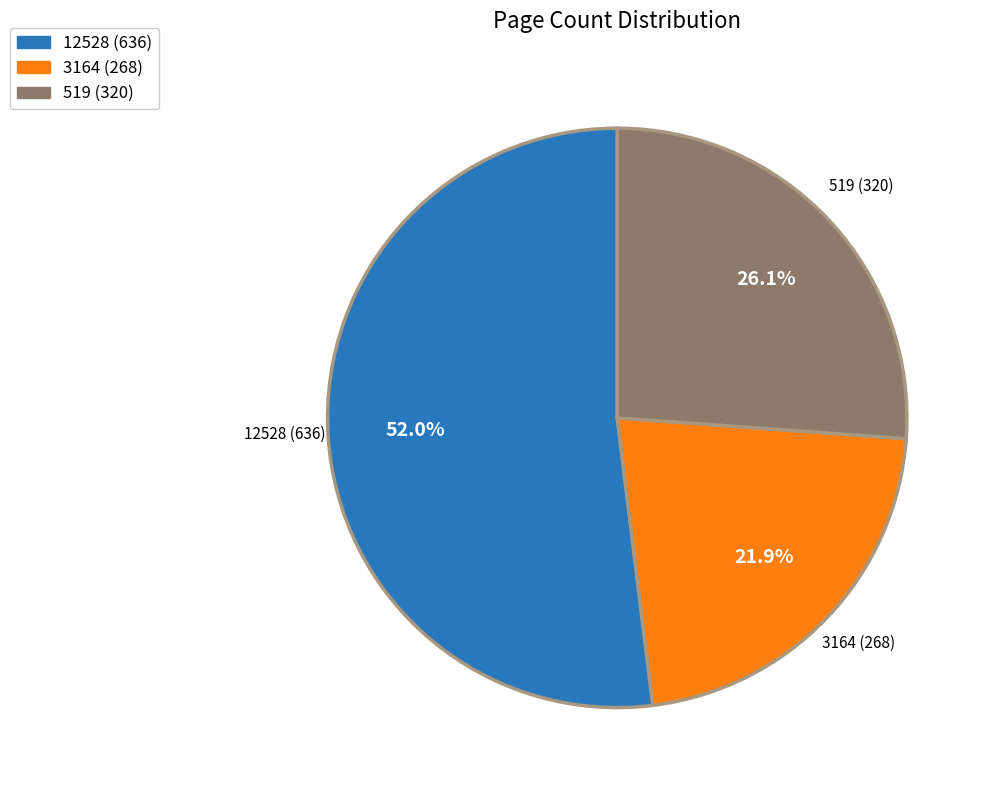

Which has a higher value, 519 (320) or 3164 (268)?

519 (320)